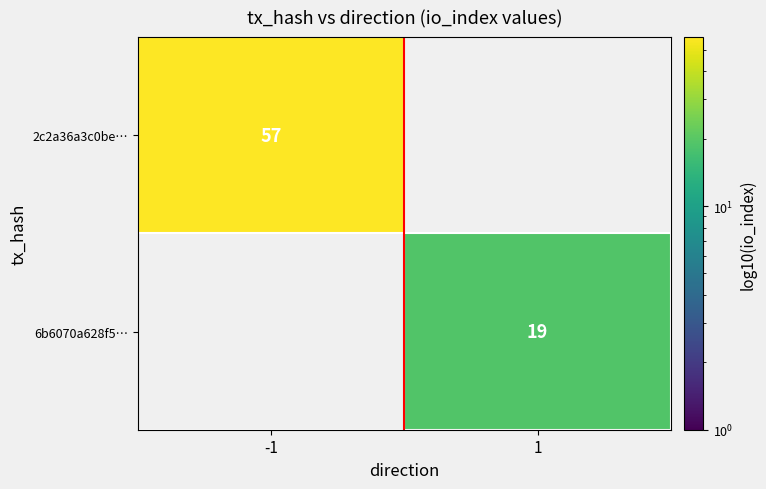

The value of 2c2a36a3c0be… at -1 is 57. True or false?

True